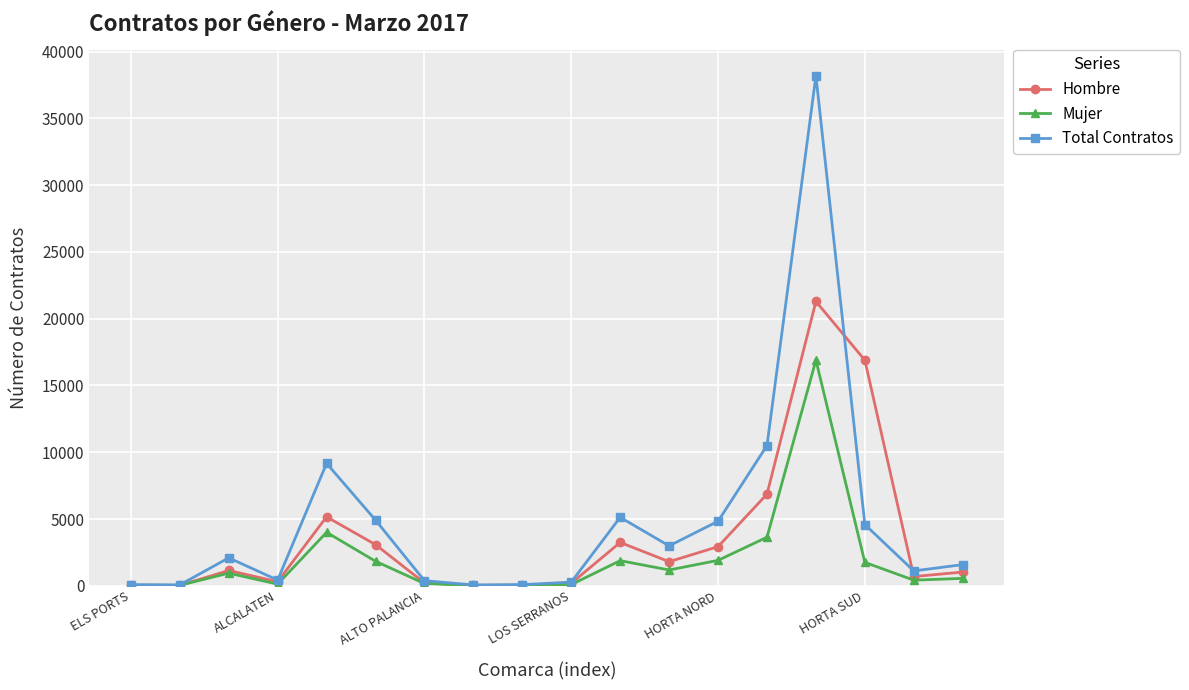

Rank the series by their maximum value, from lowest to highest.

Mujer, Hombre, Total Contratos